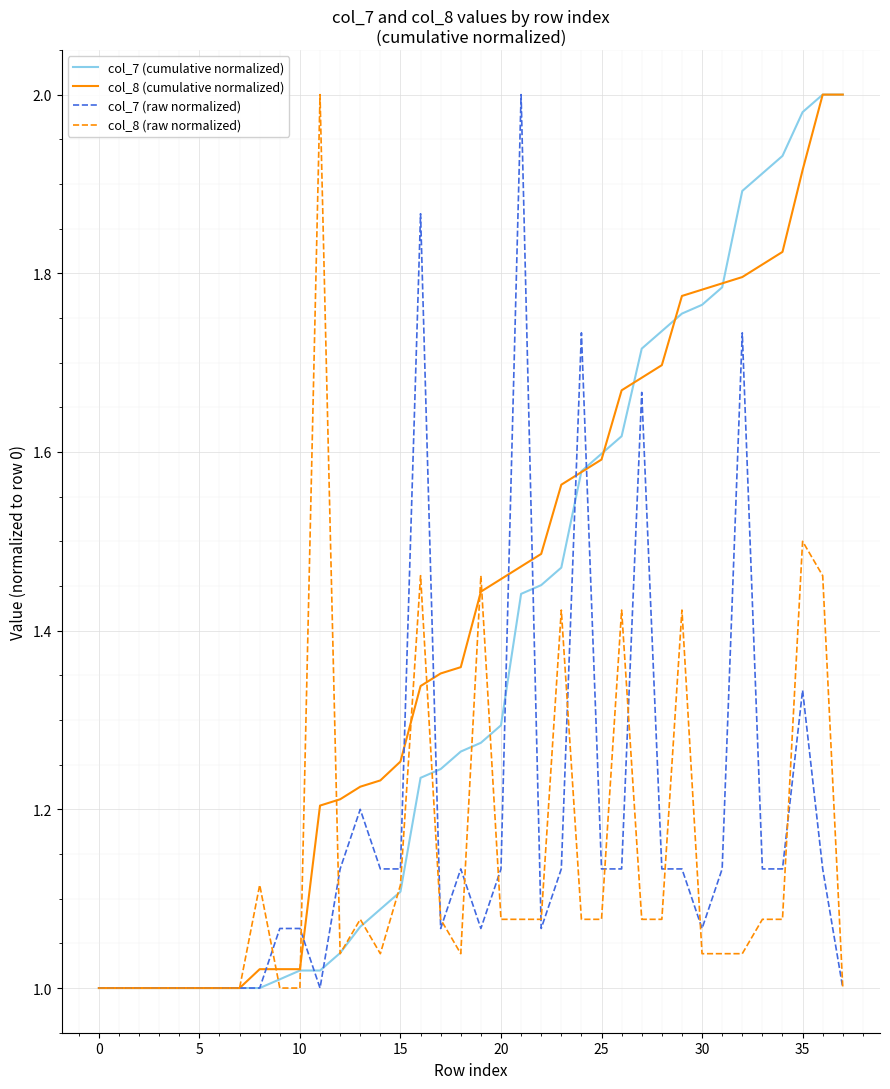

How many lines are shown in the chart?

4